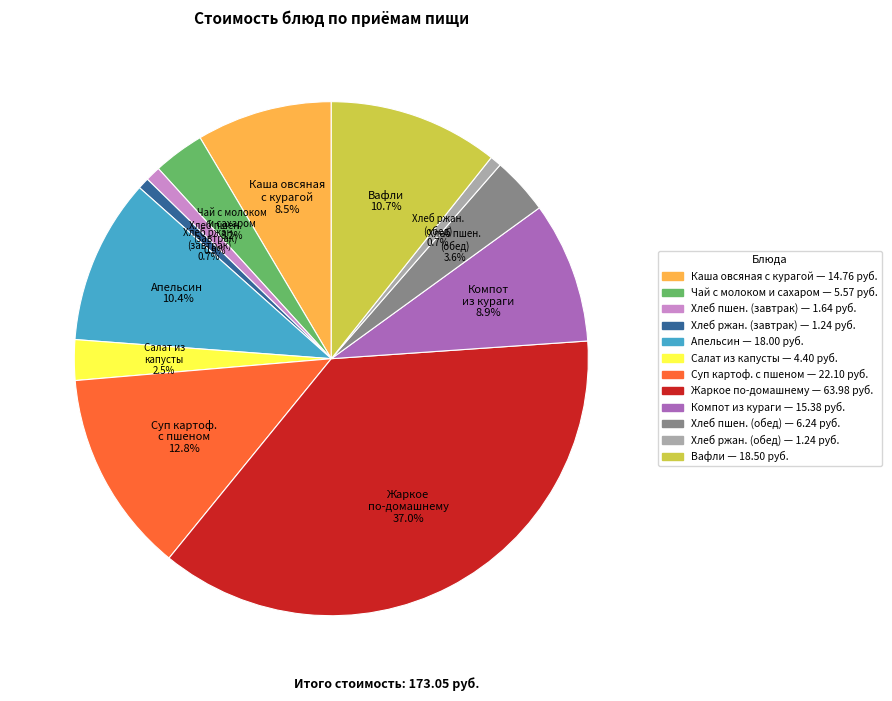

Is there a majority slice in this chart?

No